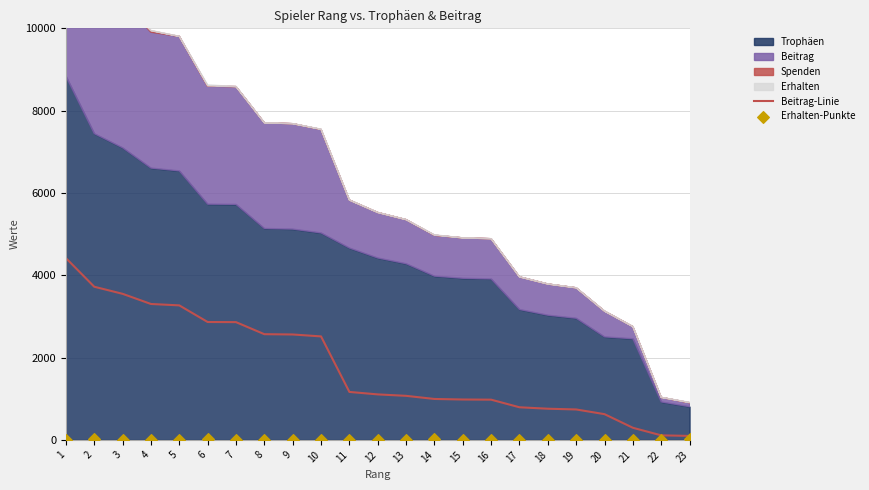

At how many categories does at least one series exceed 1849?

10